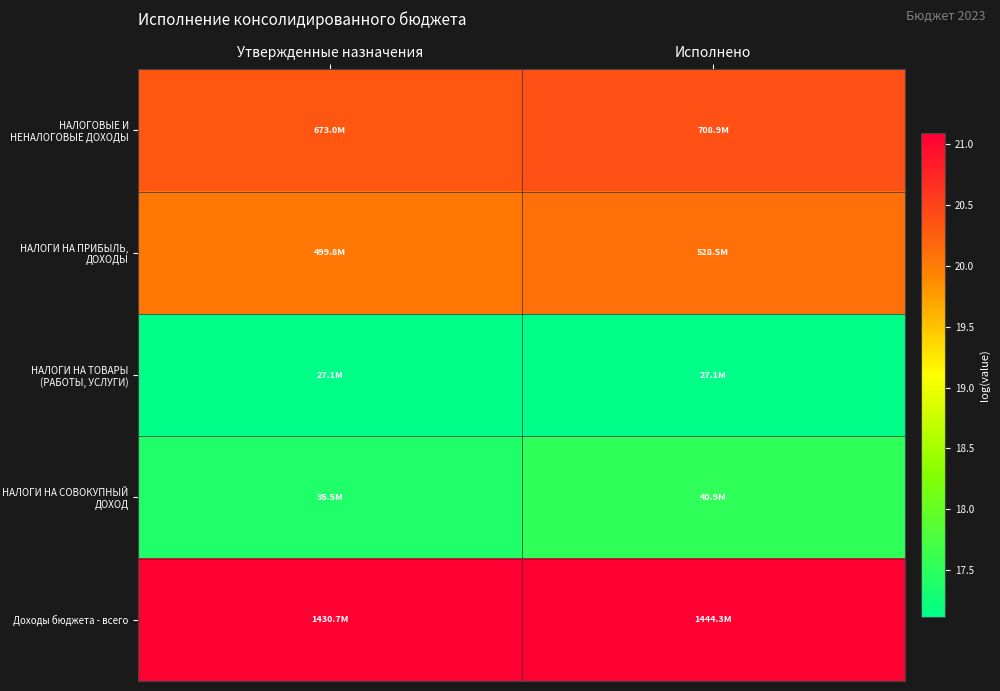

What is the smallest value displayed?

17.1